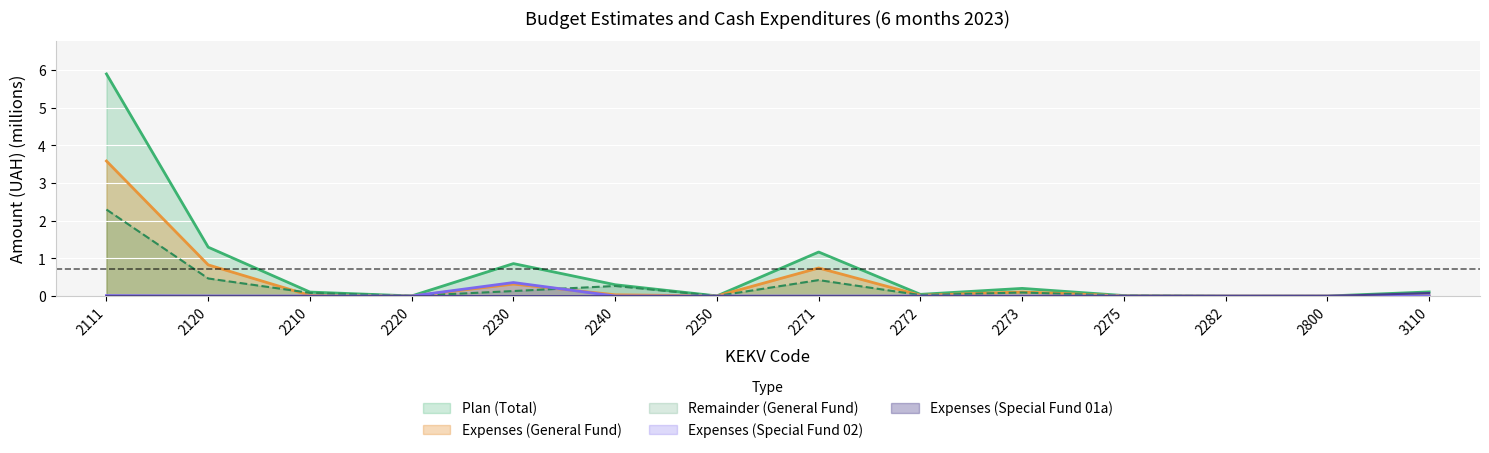

How many times do Expenses (Special Fund 02) and Remainder (General Fund) cross each other?

2